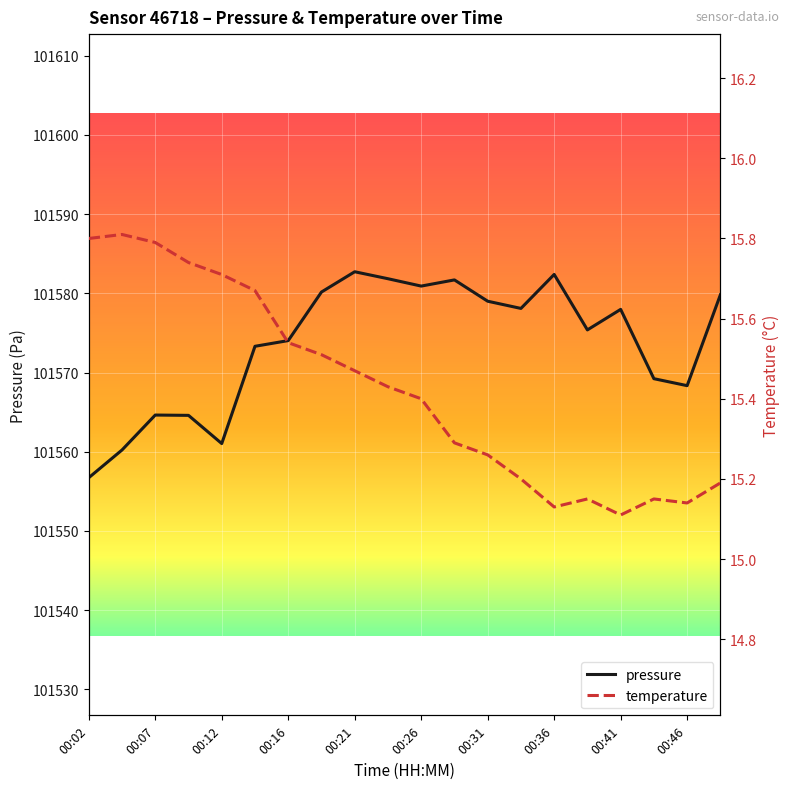

What are all the series names shown in the legend?

pressure, temperature